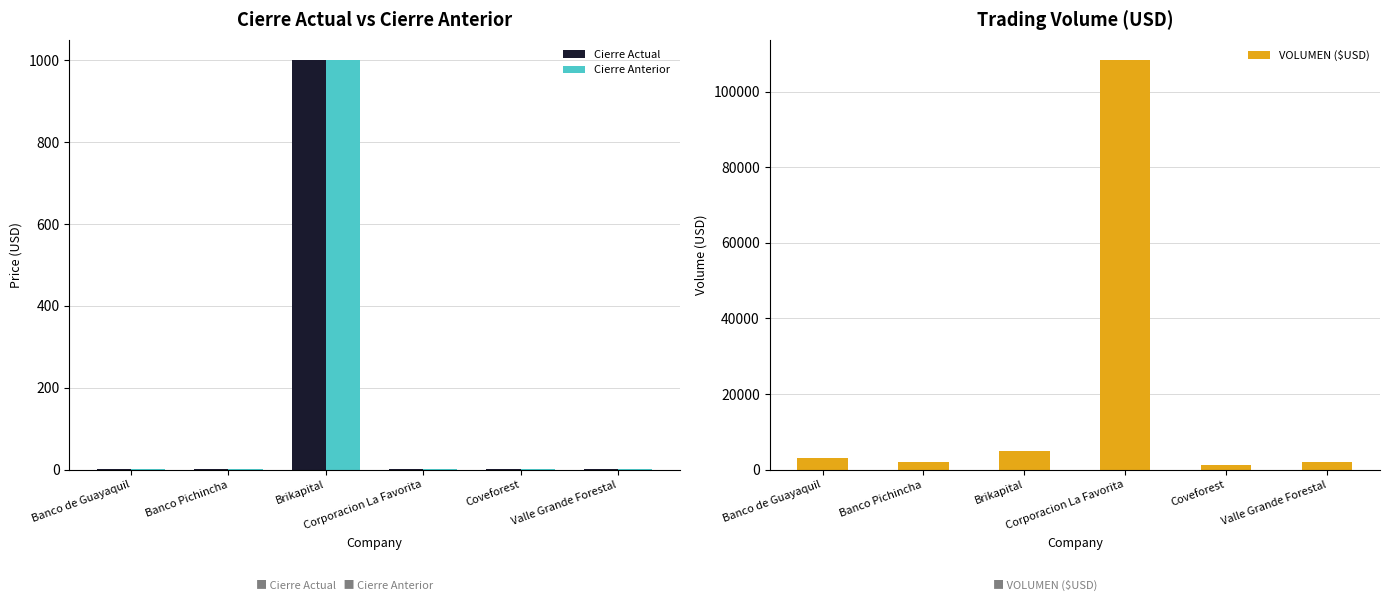

Is the value of Cierre Anterior at Brikapital greater than the value of VOLUMEN ($USD) at Corporacion La Favorita?

No